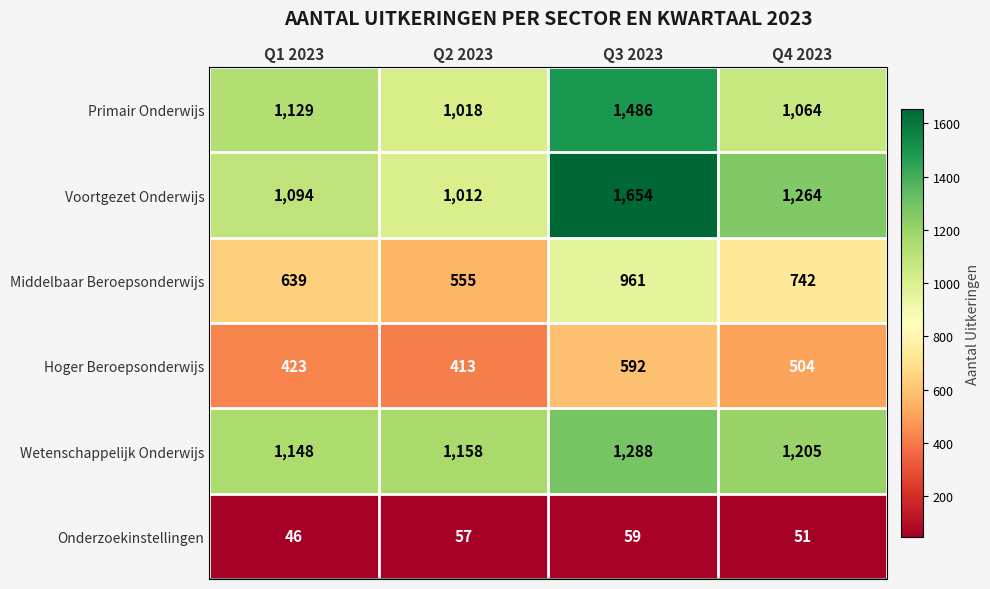

What is the sum of the Hoger Beroepsonderwijs values at Q2 2023 and Q4 2023?

917